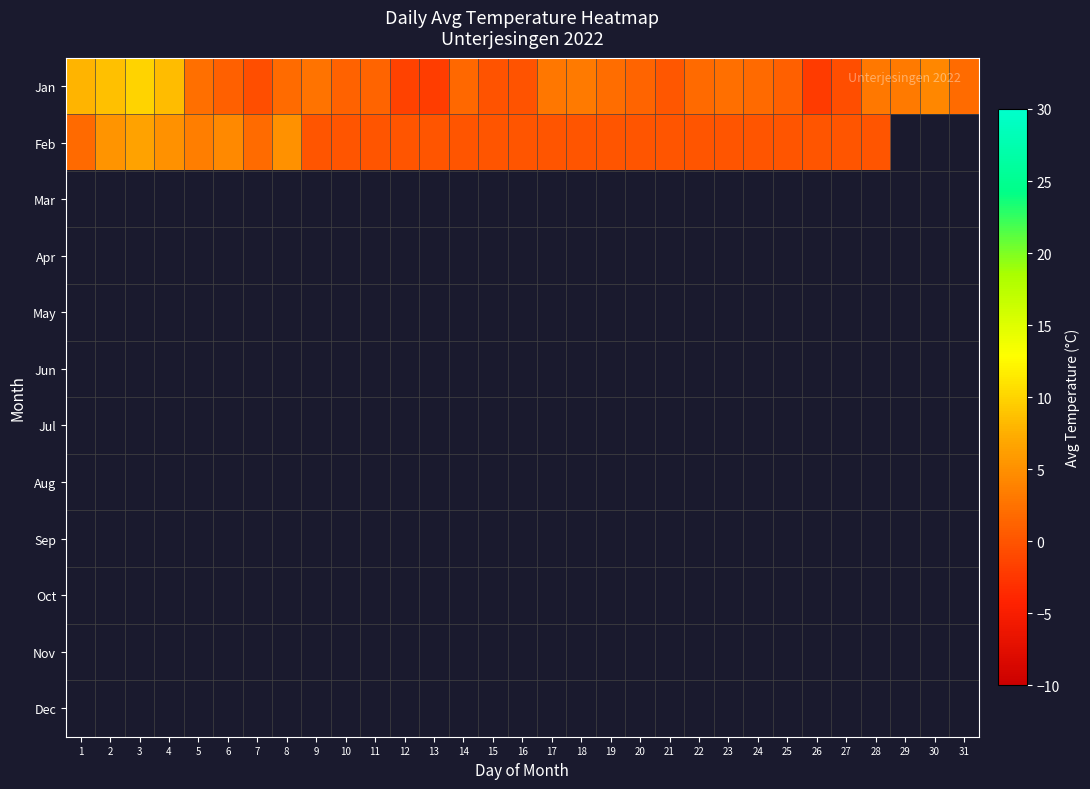

How many negative values does the Jan series have?

7